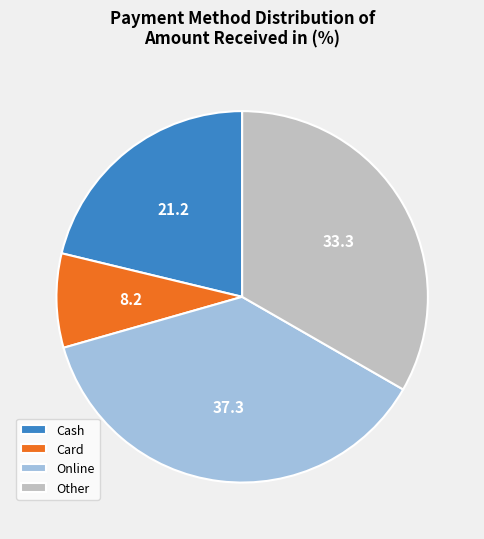

How many segments does this pie chart have?

4